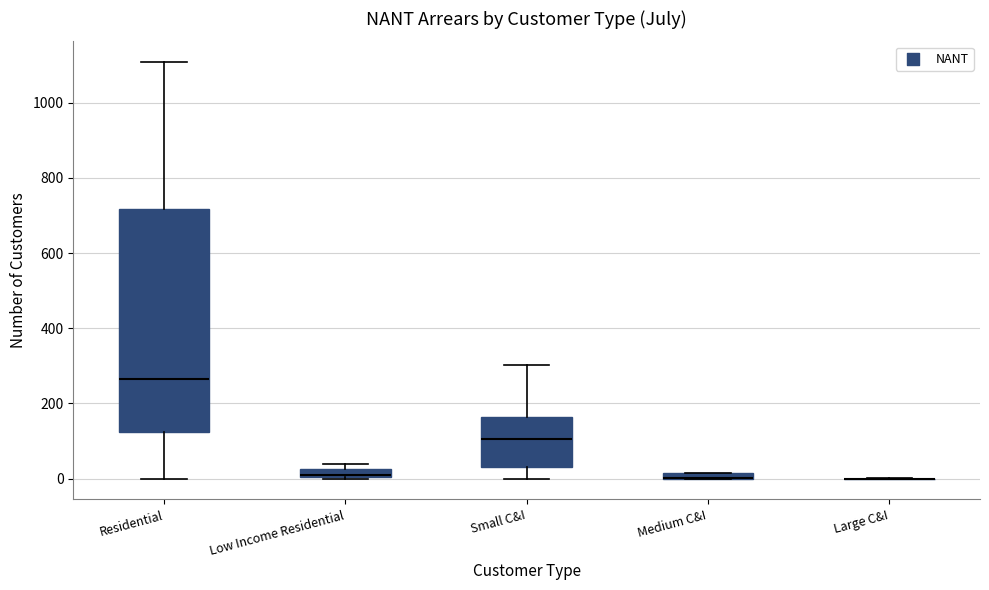

Which box is the tallest, from its lower edge to its upper edge?

Residential